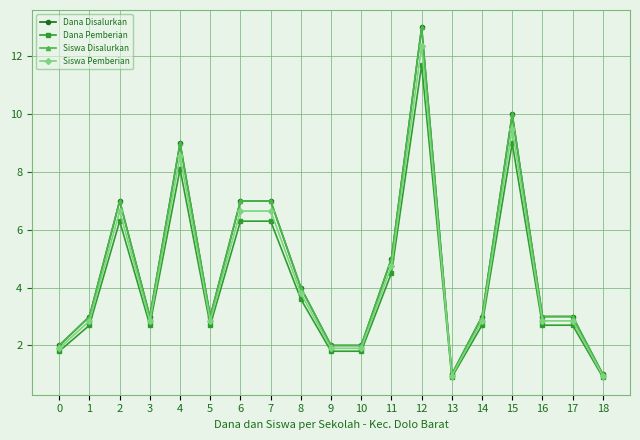

Which category has the highest value across all series?

12